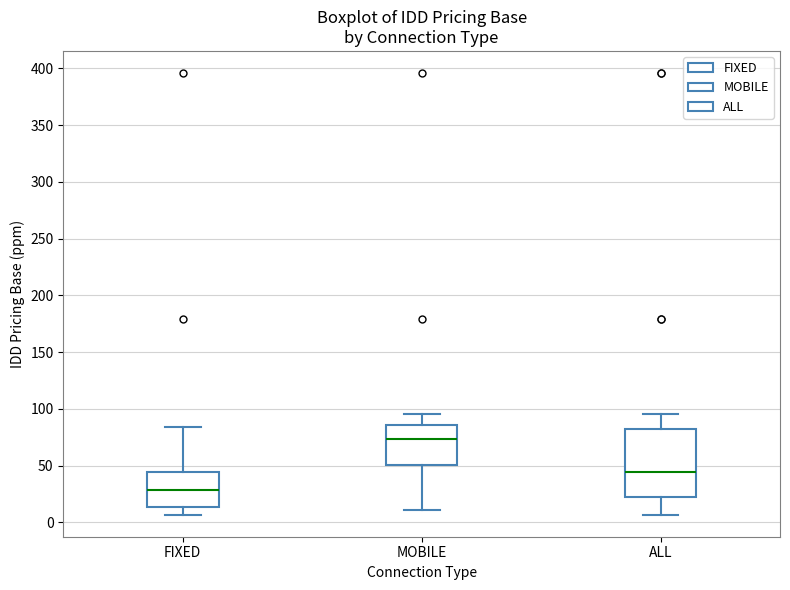

Comparing the boxes themselves (not the whiskers), which one is the tallest?

ALL